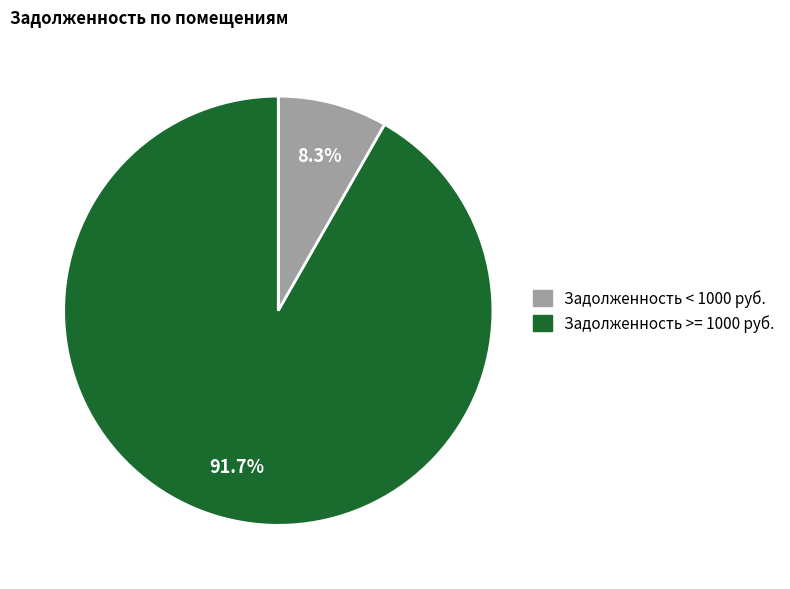

Count the number of slices in the pie.

2